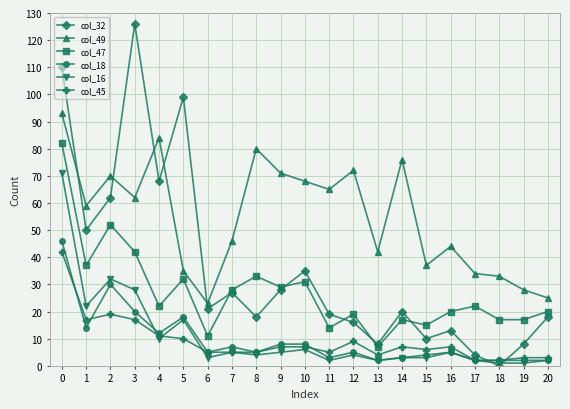

True or false: col_16 and col_45 cross at least once.

True